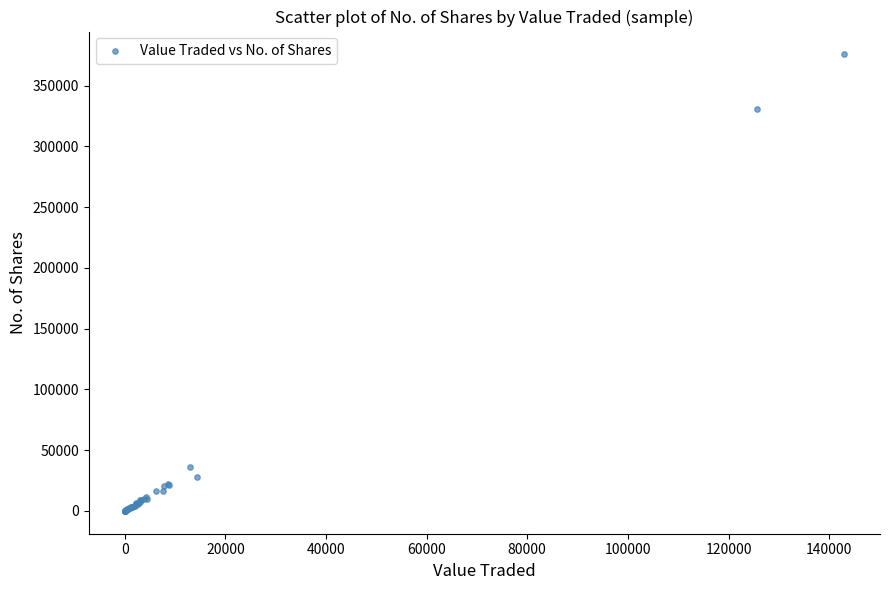

What Y value in the scatter plot is closest to 187817?

330736